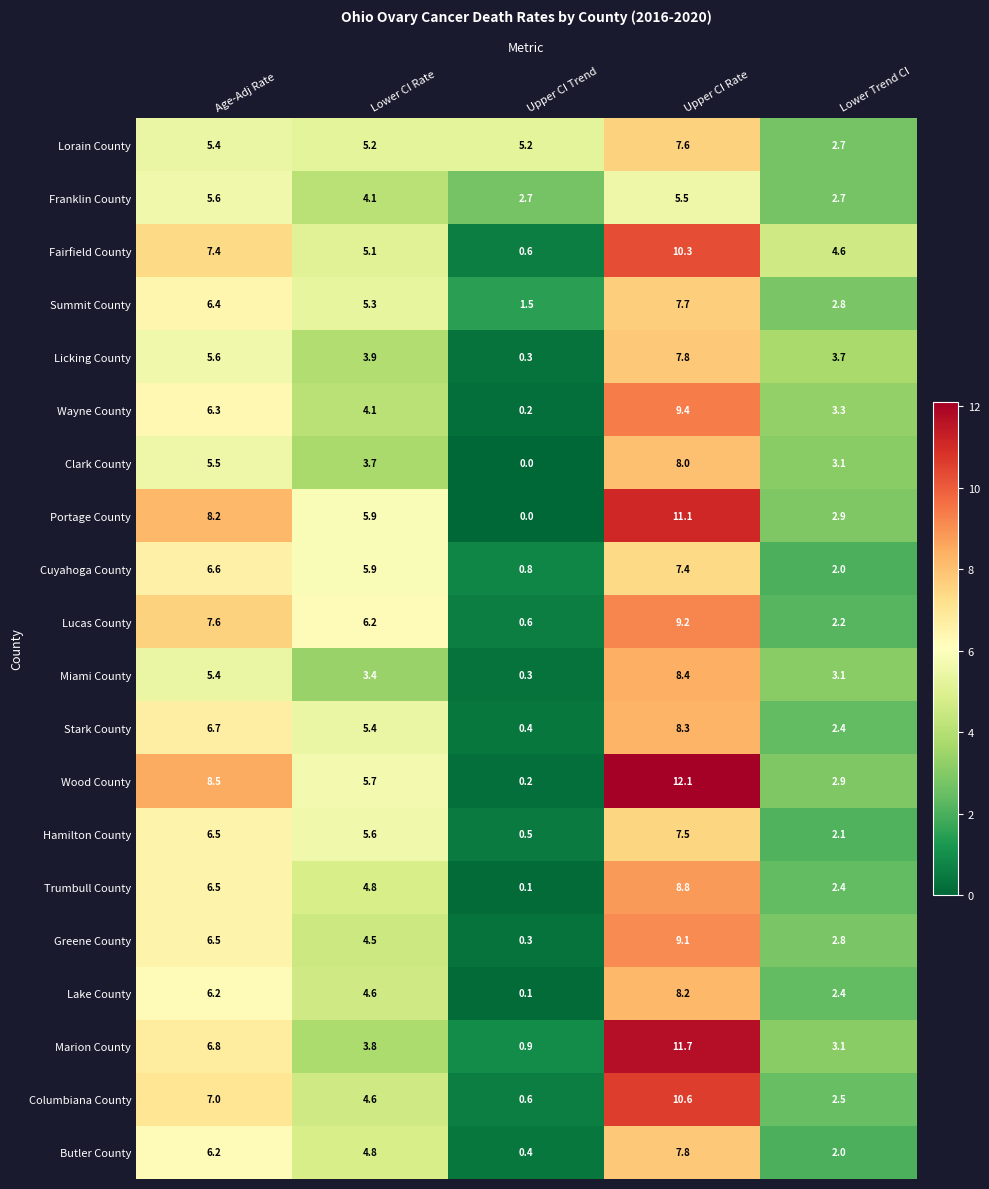

What is the total value across all series at Lower Trend CI?

55.7